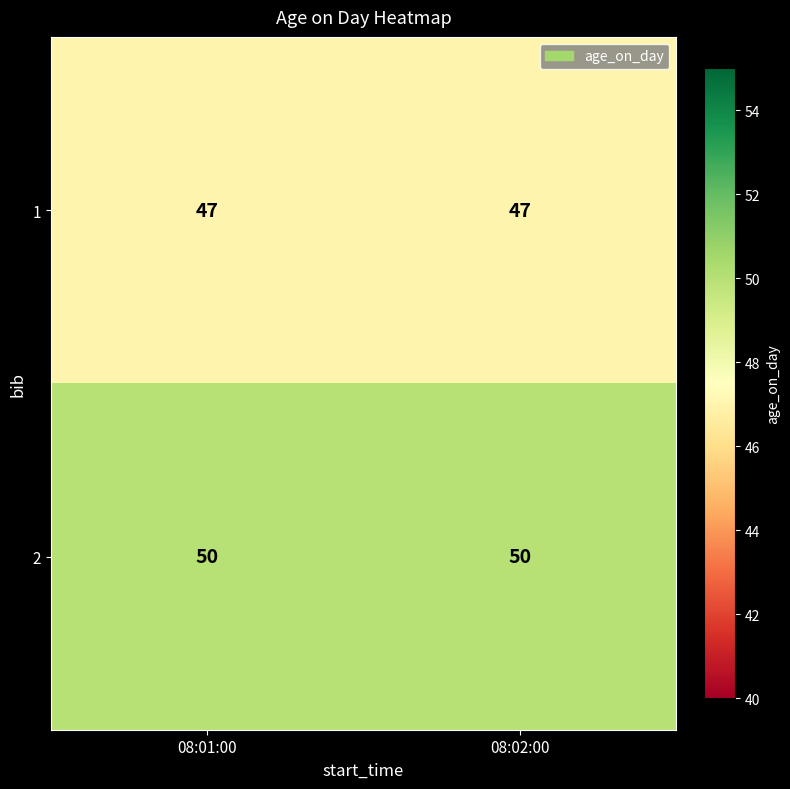

What is the difference between the highest and lowest values at 08:02:00?

3